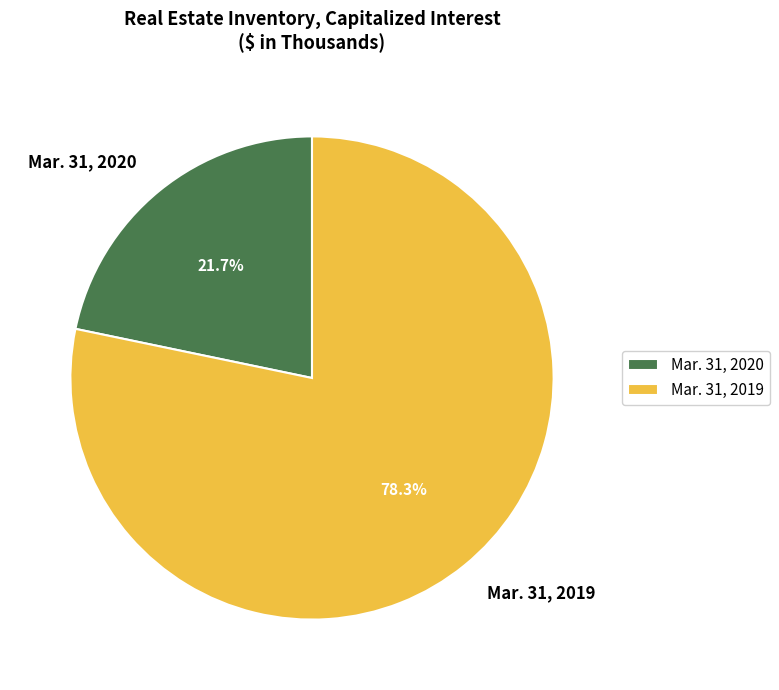

Count the number of slices in the pie.

2